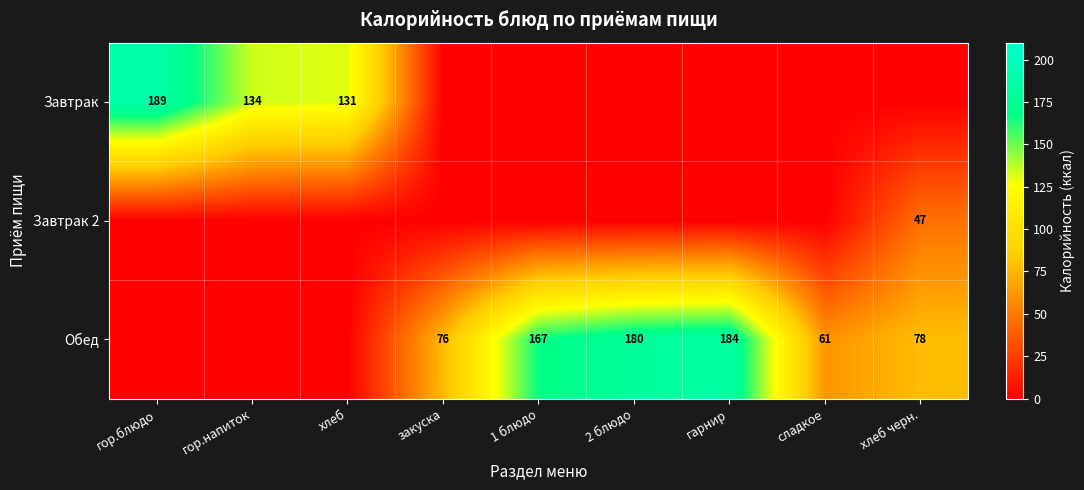

Which label corresponds to the largest value in the chart?

гор.блюдо